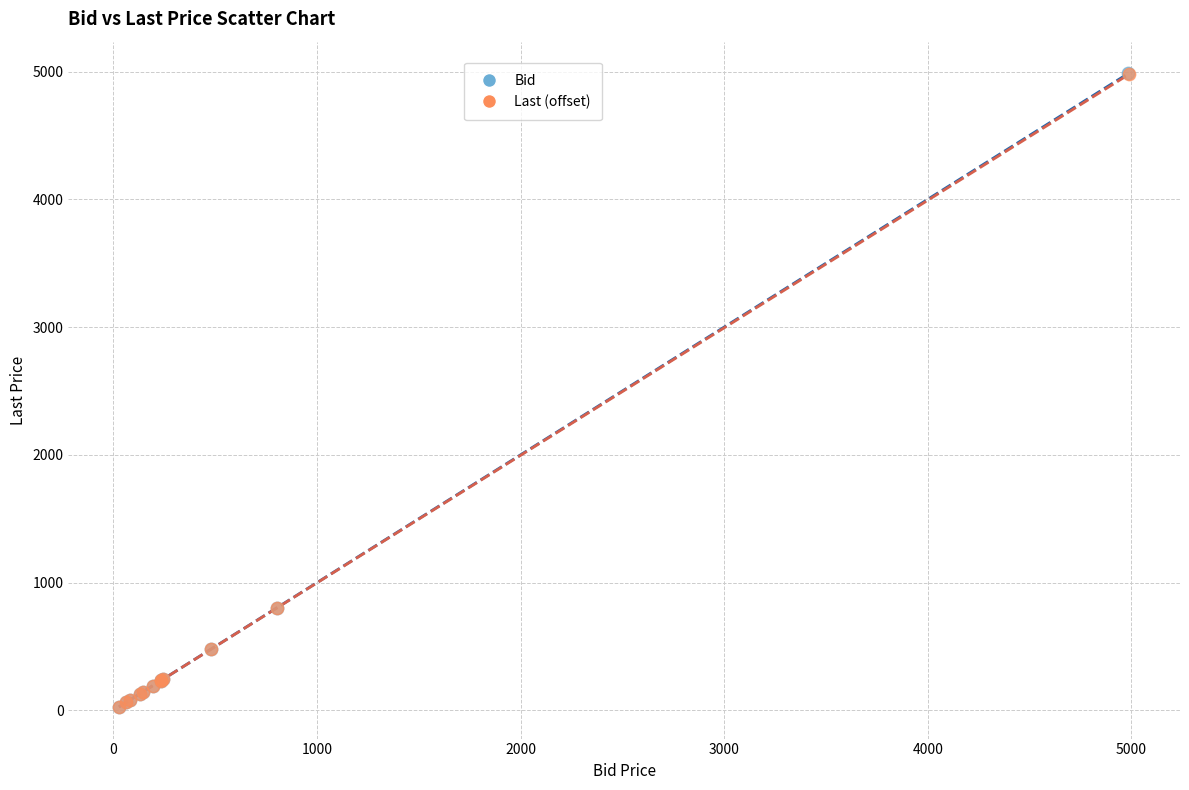

What are all the series names shown in the legend?

Bid, Last (offset)